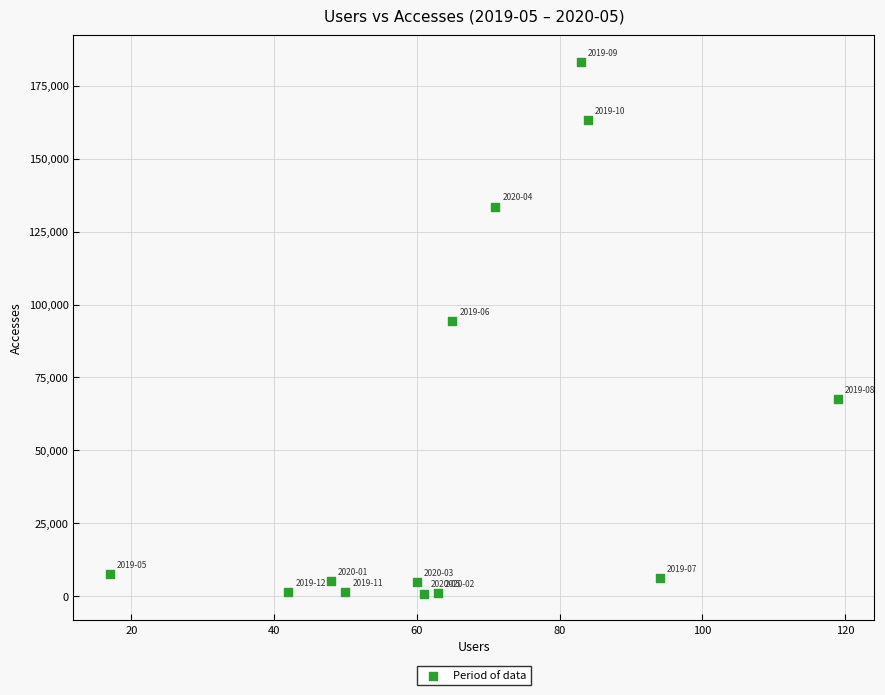

What is the range of X values (max minus min)?

102